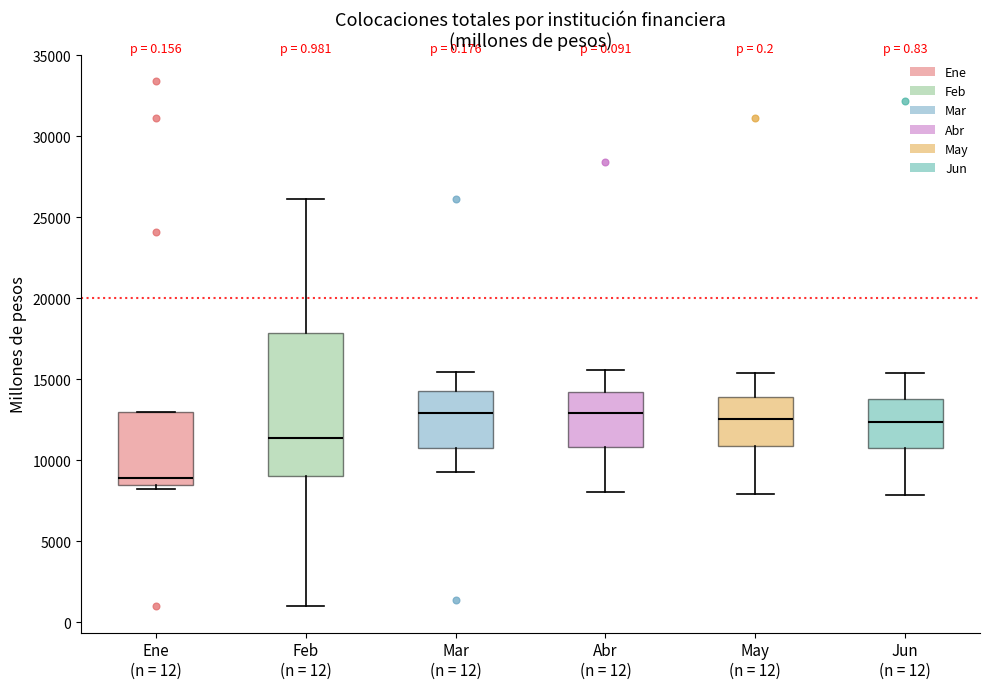

Which box is the tallest, from its lower edge to its upper edge?

Feb (n = 12)